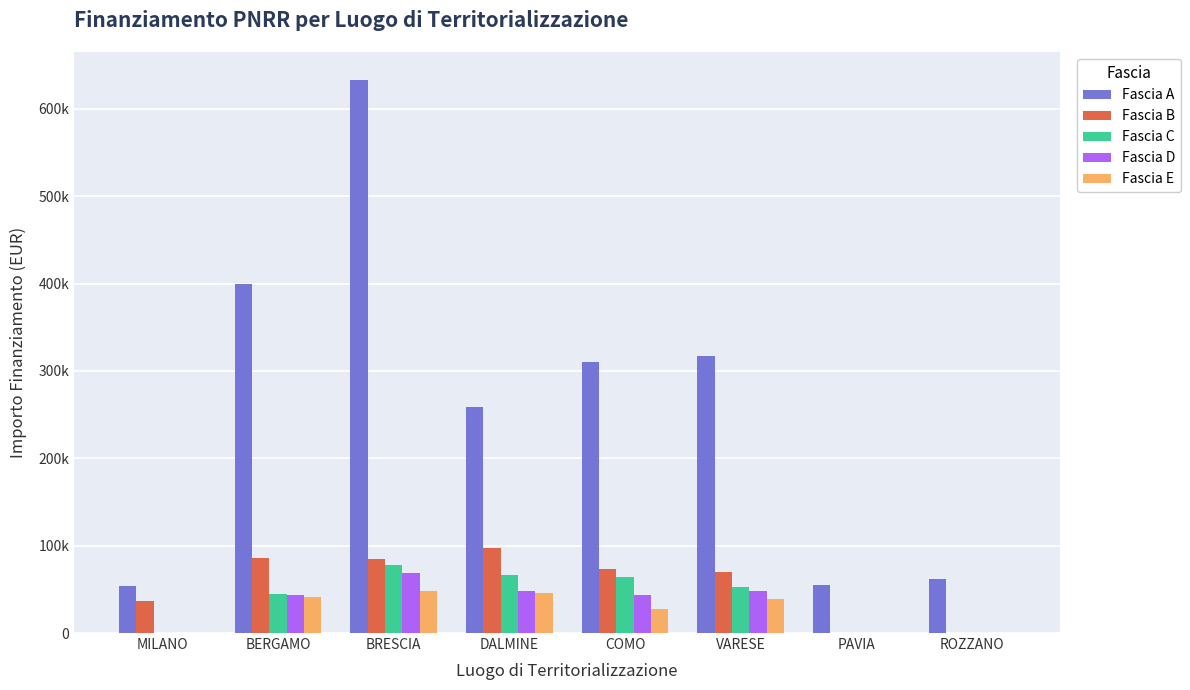

Are the bars grouped side by side (vs. stacked)?

Yes